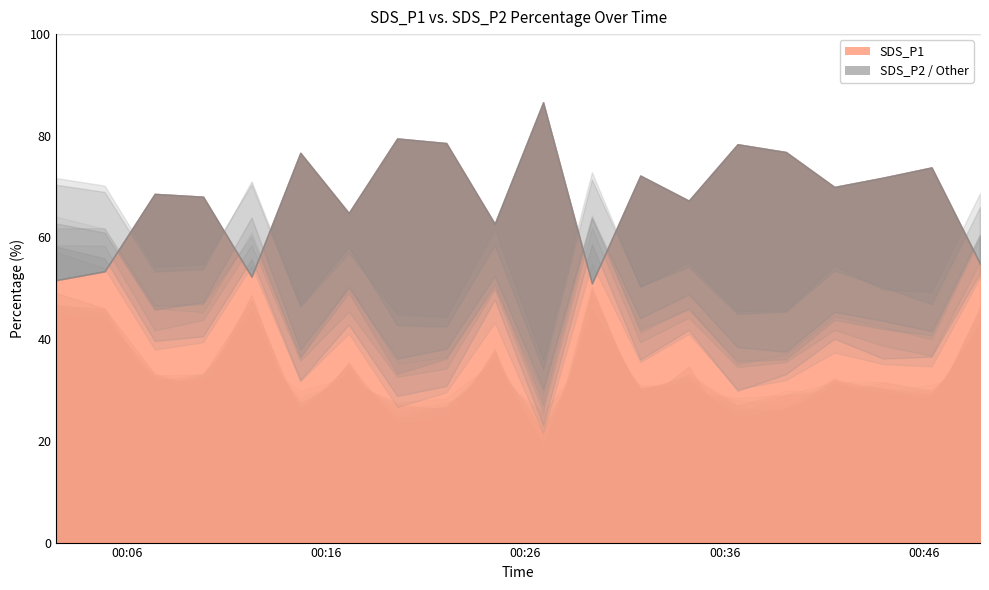

Is it true that SDS_P1 equals 11.6 at 8?

False